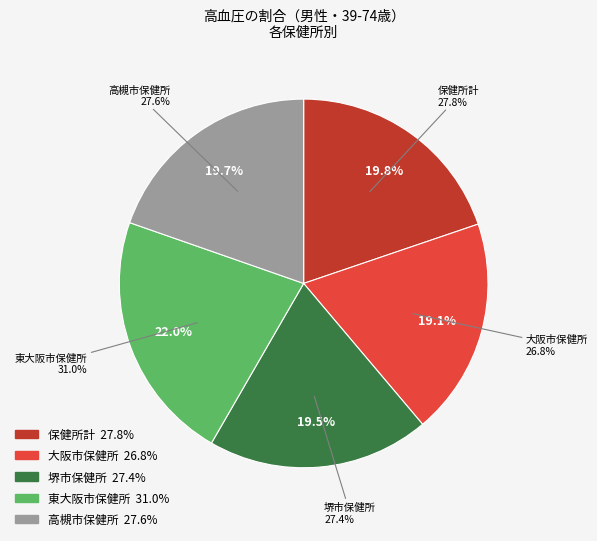

What percentage is the 大阪市保健所 slice, to the nearest percent?

19%